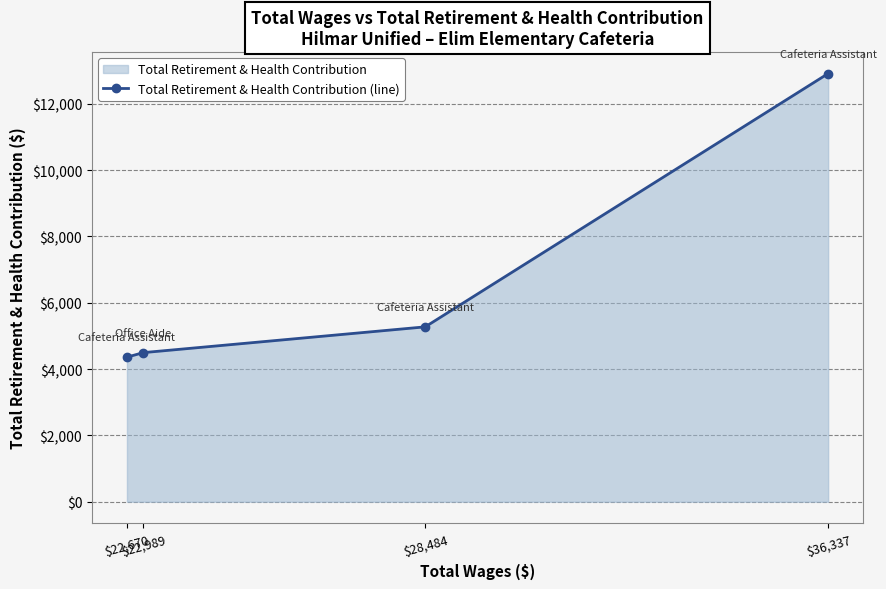

What is the difference between the values at $36,337 and $22,989?

8414